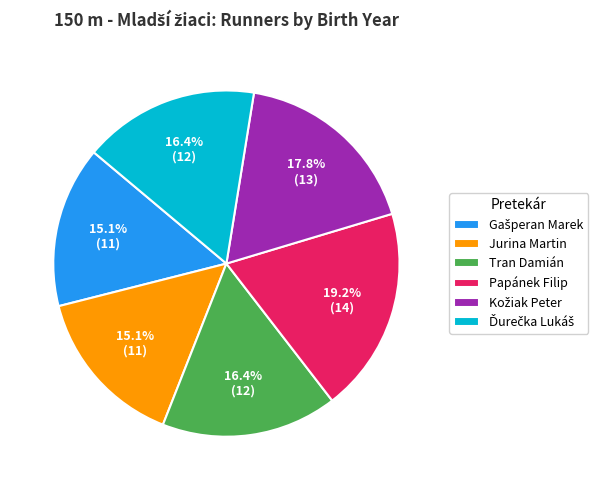

Is there any slice that represents more than half of the pie?

No